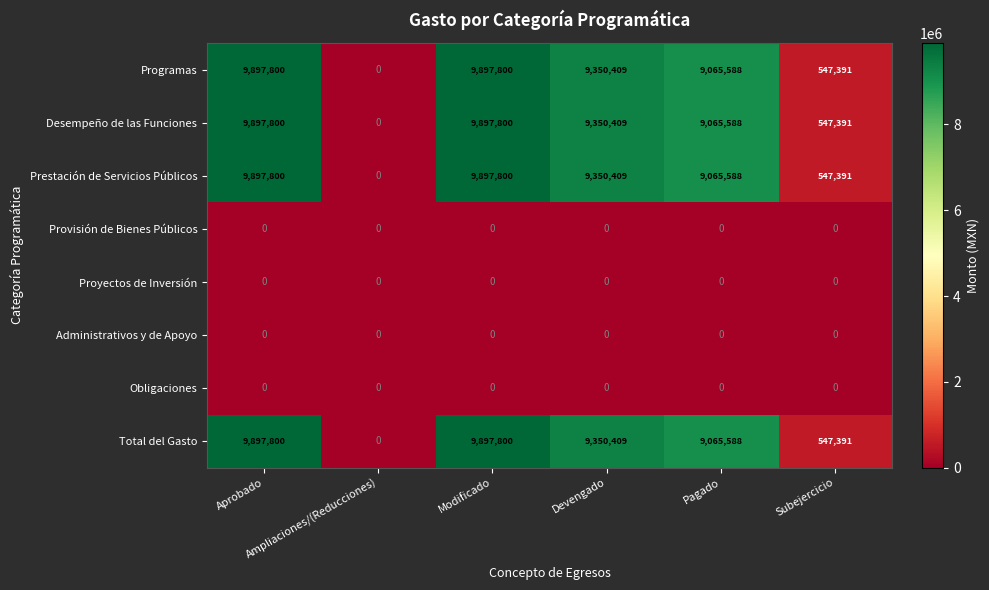

What is the maximum value shown in the chart?

9897800